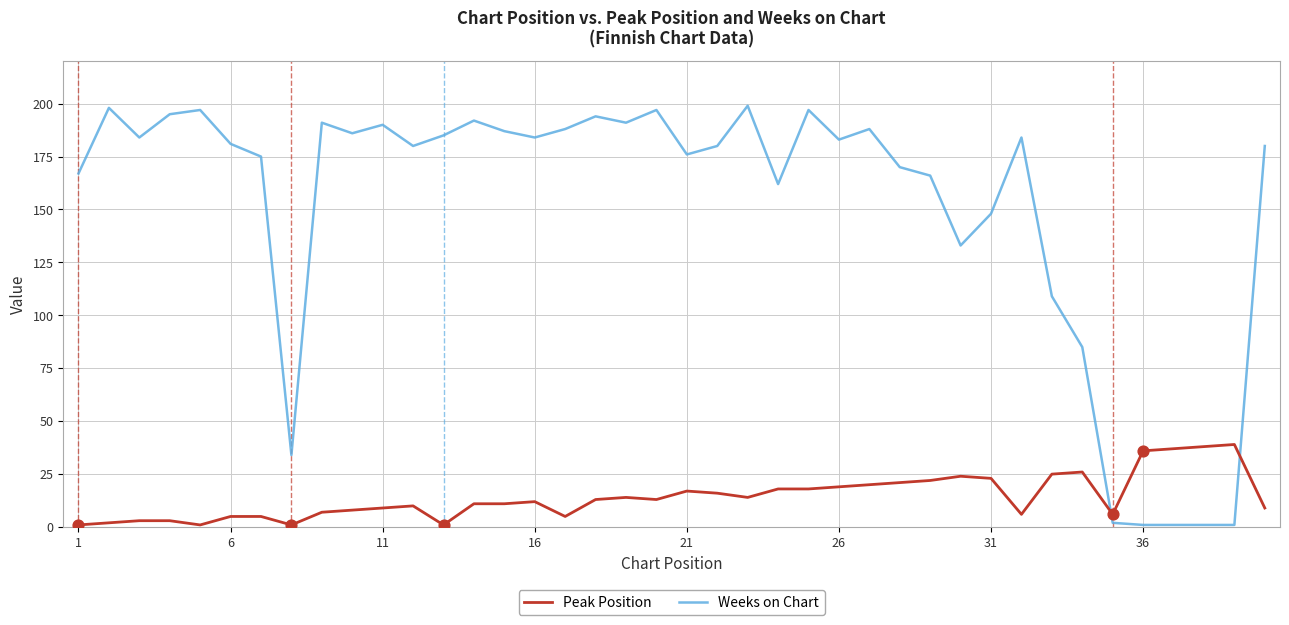

Which series has the widest spread of values?

Weeks on Chart